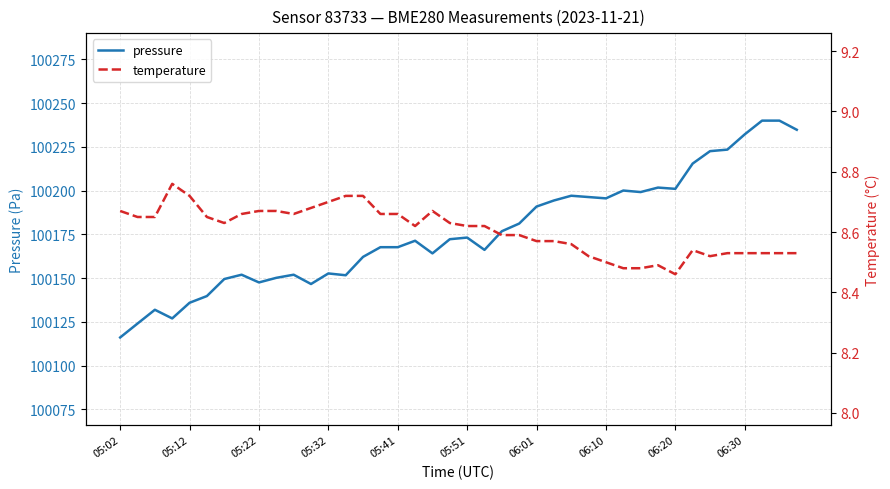

What is the maximum value for pressure?

100240.0